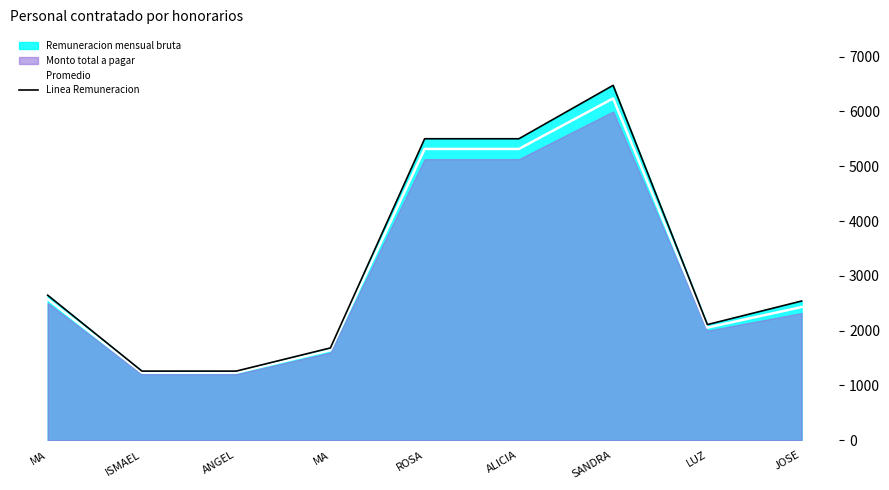

At which category does Promedio reach its first local valley?

ANGEL